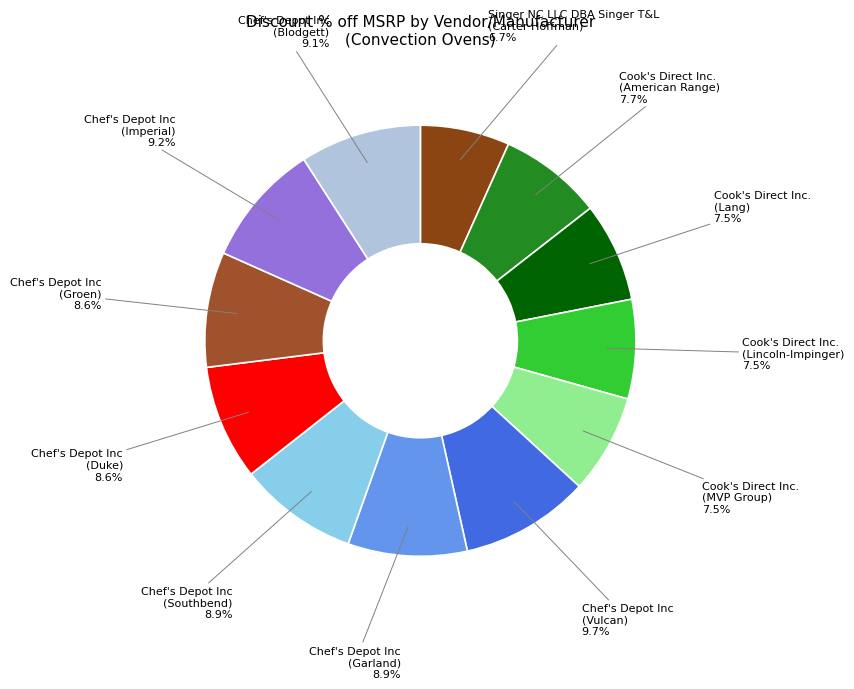

Is Cook's Direct Inc. (Lincoln-Impinger) 7.5% the majority of the pie?

No